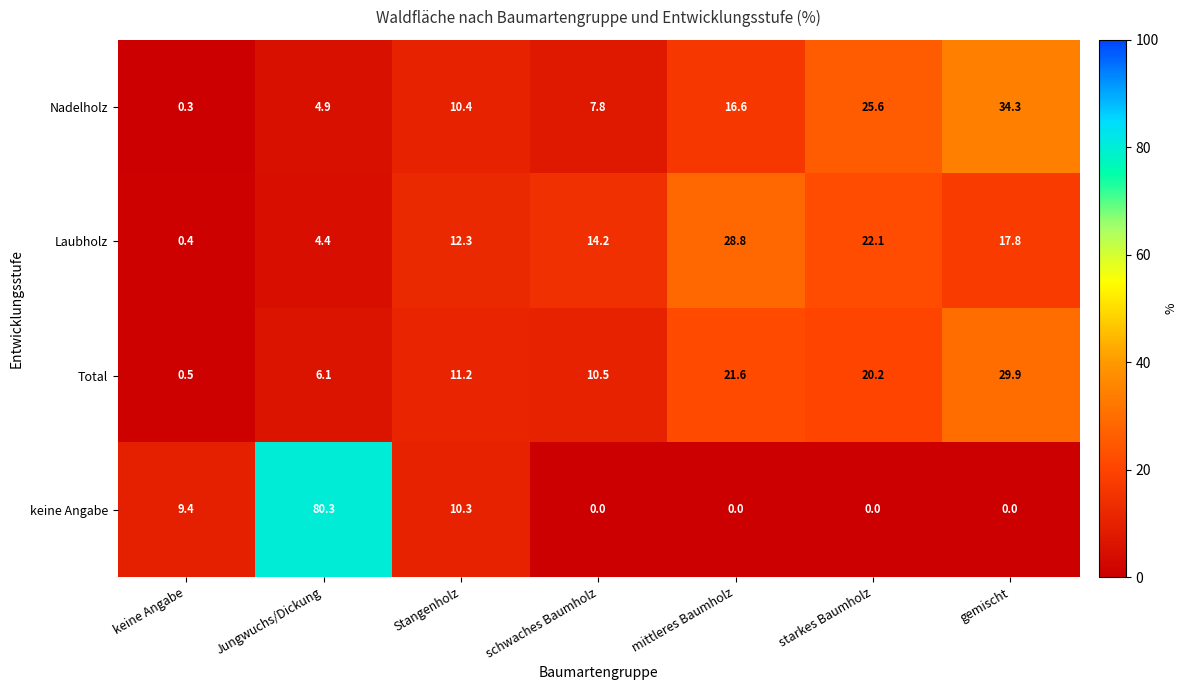

Rank the series by their maximum value, from lowest to highest.

Laubholz, Total, Nadelholz, keine Angabe